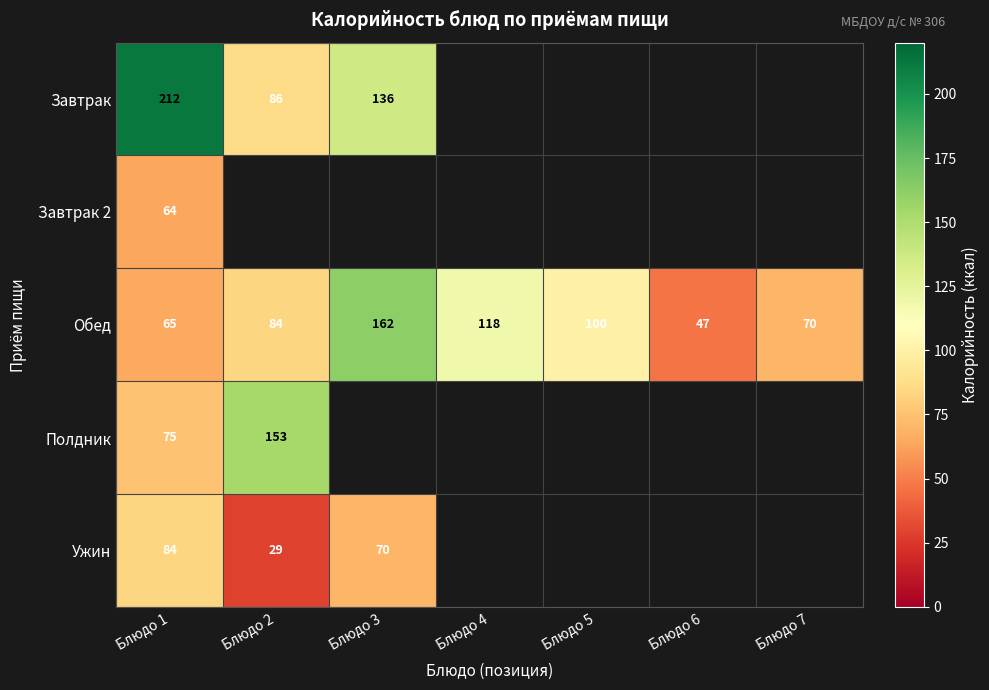

At which label is Обед closest to 104?

Блюдо 5